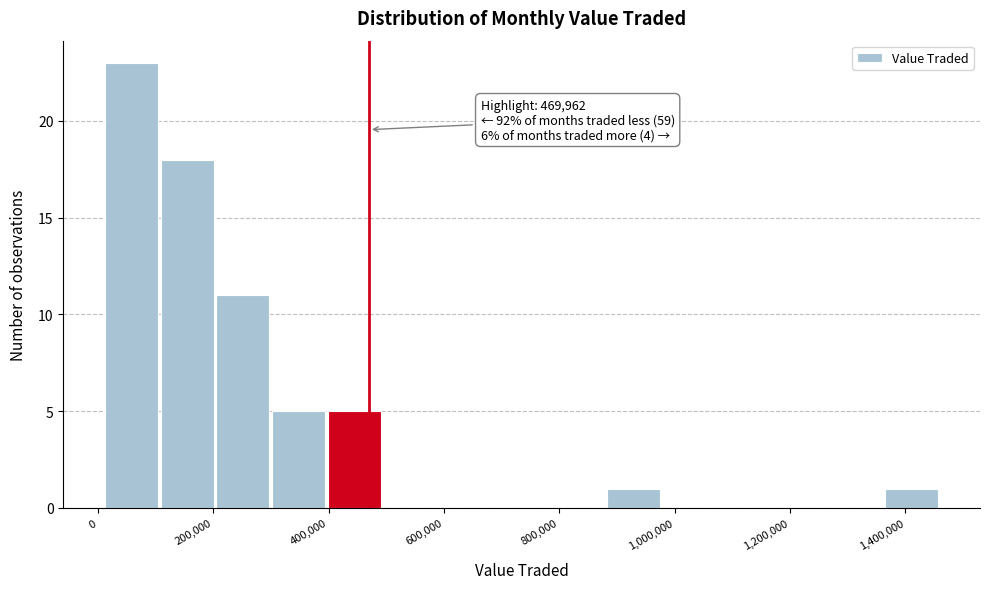

Over which range of the x-axis is the bar tallest?

20000 to 100000